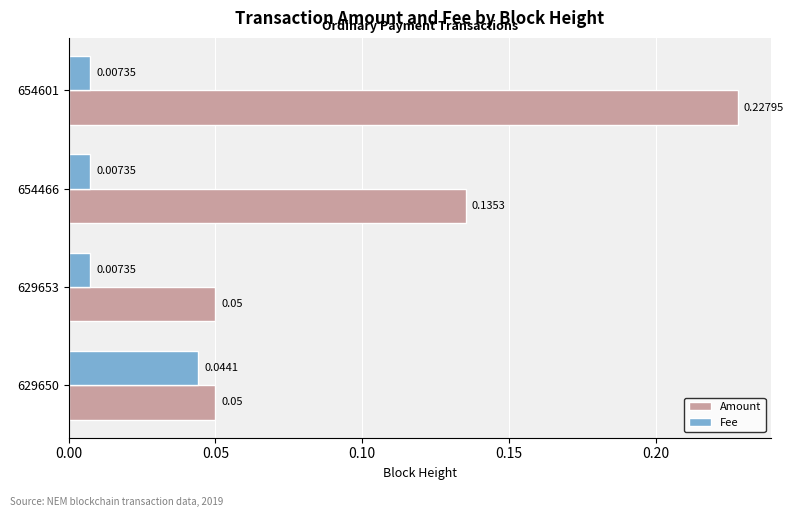

What is the sum of all Amount values?

0.5